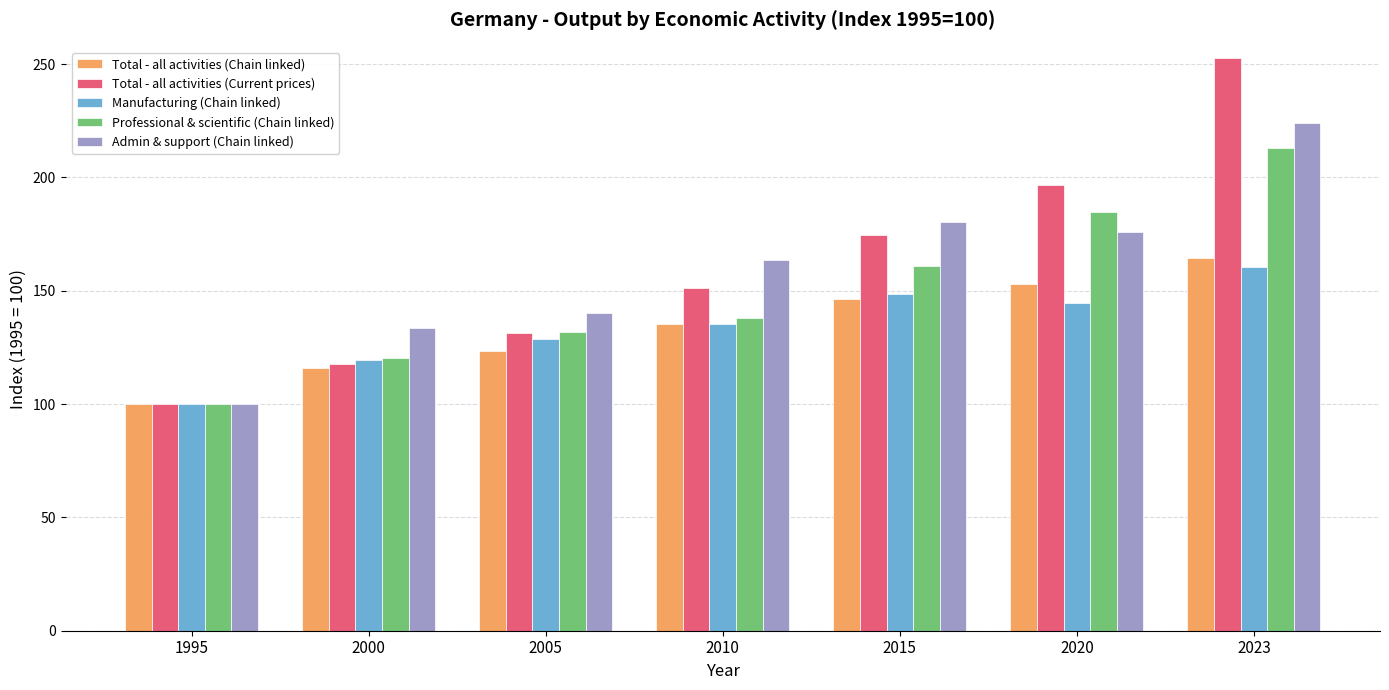

Reading left to right, extract all data points from this chart.

Total - all activities (Chain linked): 100.0	116.0	123.4	135.2	146.3	153.0	164.6
Total - all activities (Current prices): 100.0	117.5	131.3	151.4	174.6	196.8	252.7
Manufacturing (Chain linked): 100.0	119.7	128.8	135.3	148.7	144.6	160.6
Professional & scientific (Chain linked): 100.0	120.2	131.9	138.1	160.9	184.6	213.0
Admin & support (Chain linked): 100.0	133.5	140.3	163.5	180.4	176.1	224.0